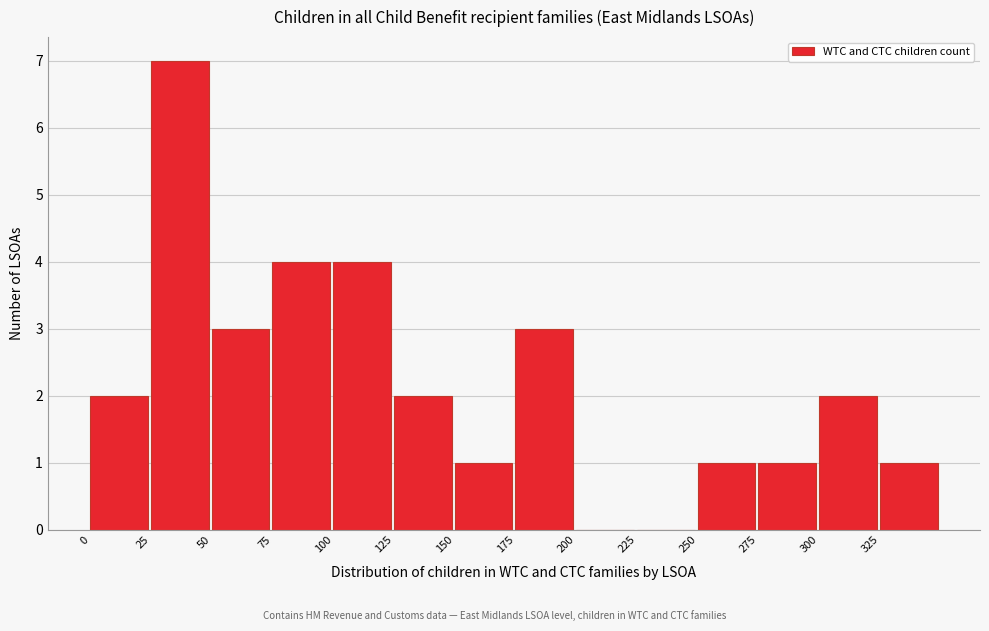

Reading left to right, transcribe this chart: for each bar, give the range it covers on the x-axis and its height. The values are not printed on the chart, so give them approximately, as read against the axis.

0 to 25: 2
25 to 50: 7
50 to 75: 3
75 to 100: 4
100 to 125: 4
125 to 150: 2
150 to 175: 1
175 to 200: 3
200 to 225: 0
225 to 250: 0
250 to 275: 1
275 to 300: 1
300 to 325: 2
325 to 350: 1